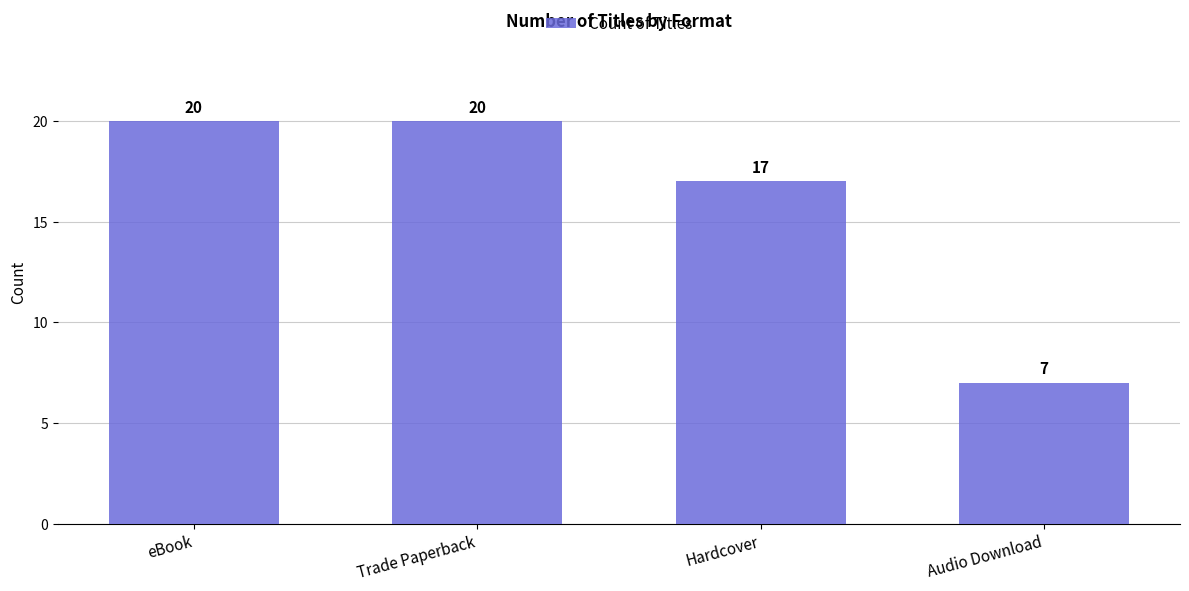

What is the difference between the values at eBook and Audio Download?

13